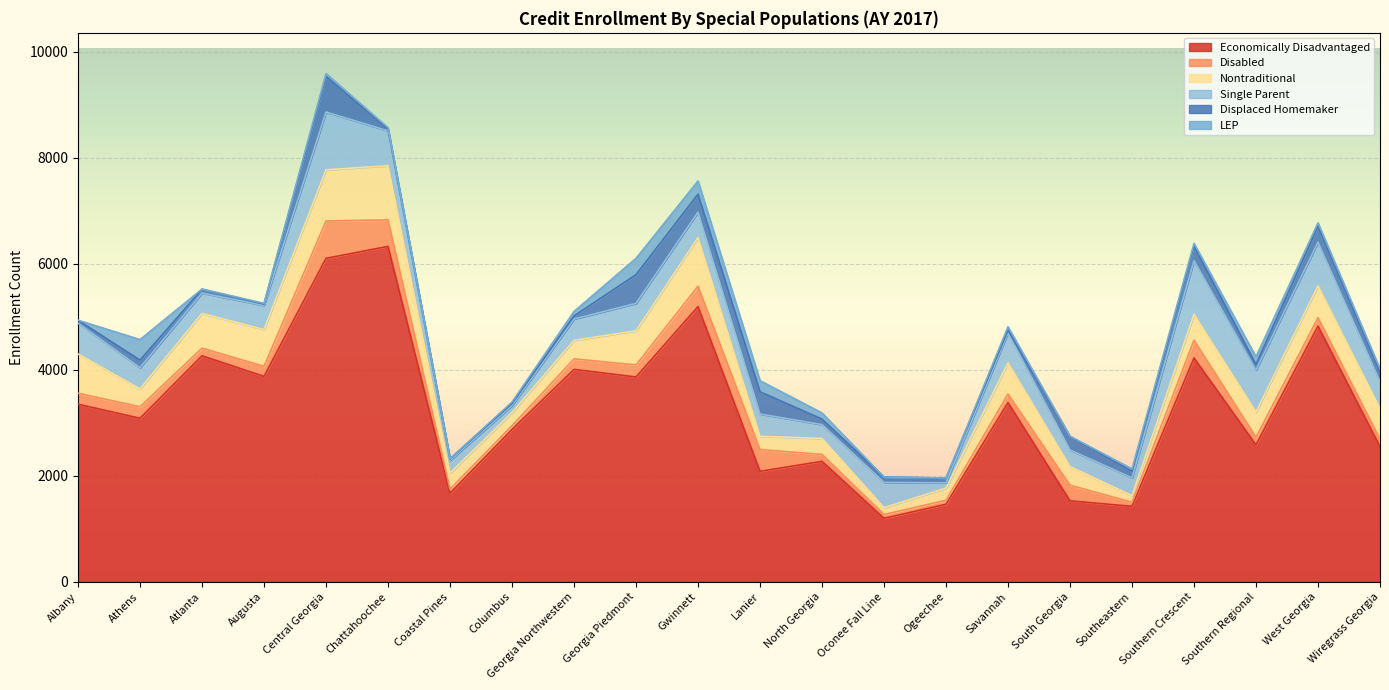

What are all the series names shown in the legend?

Economically Disadvantaged, Disabled, Nontraditional, Single Parent, Displaced Homemaker, LEP